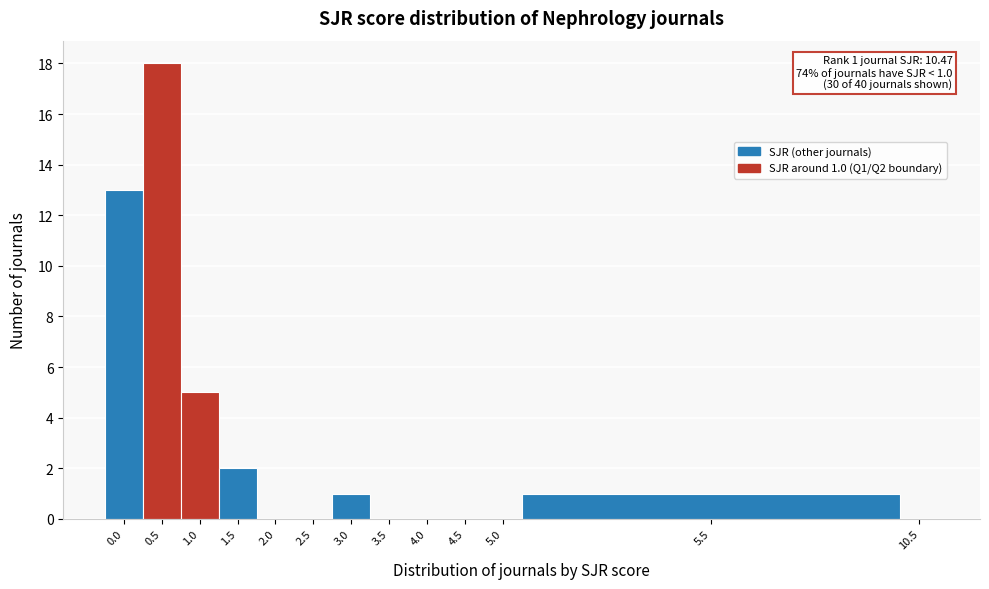

Reading left to right, transcribe all the data shown in this chart.

0.0=13	0.5=18	1.0=5	1.5=2	2.0=0	2.5=0	3.0=1	3.5=0	4.0=0	4.5=0	5.0=0	5.5=1	10.5=0